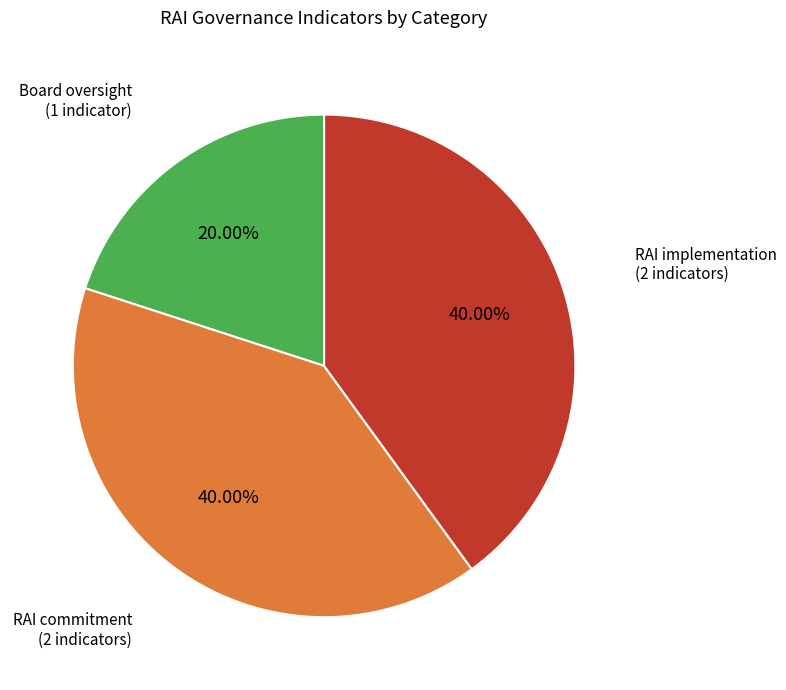

Count the number of slices in the pie.

3